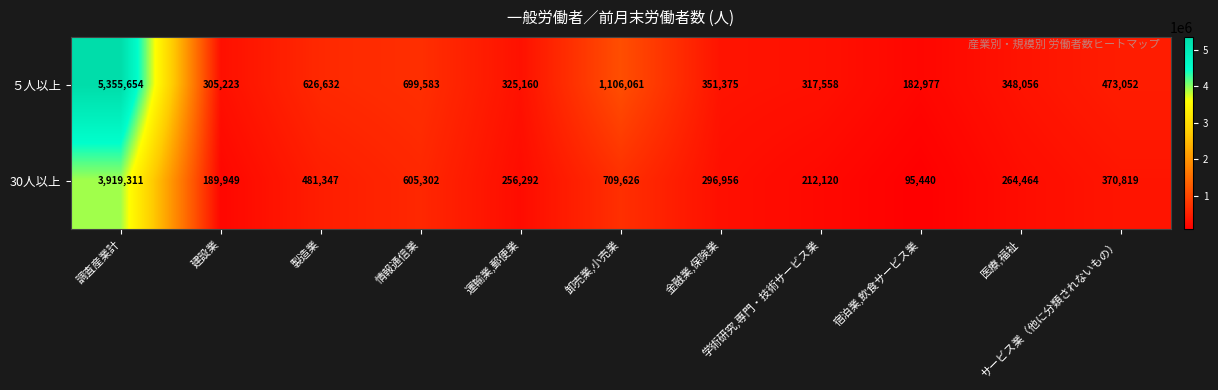

What is the lowest value of the ５人以上 series?

182977